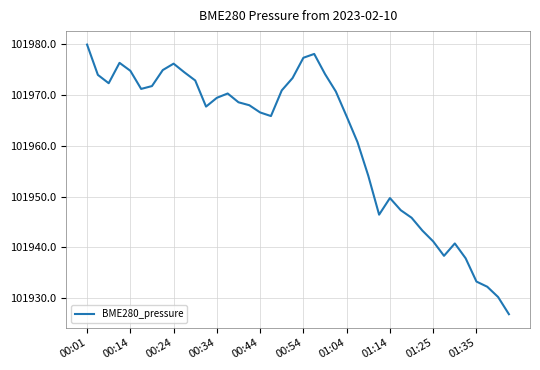

What is the maximum value shown in the chart?

101979.9